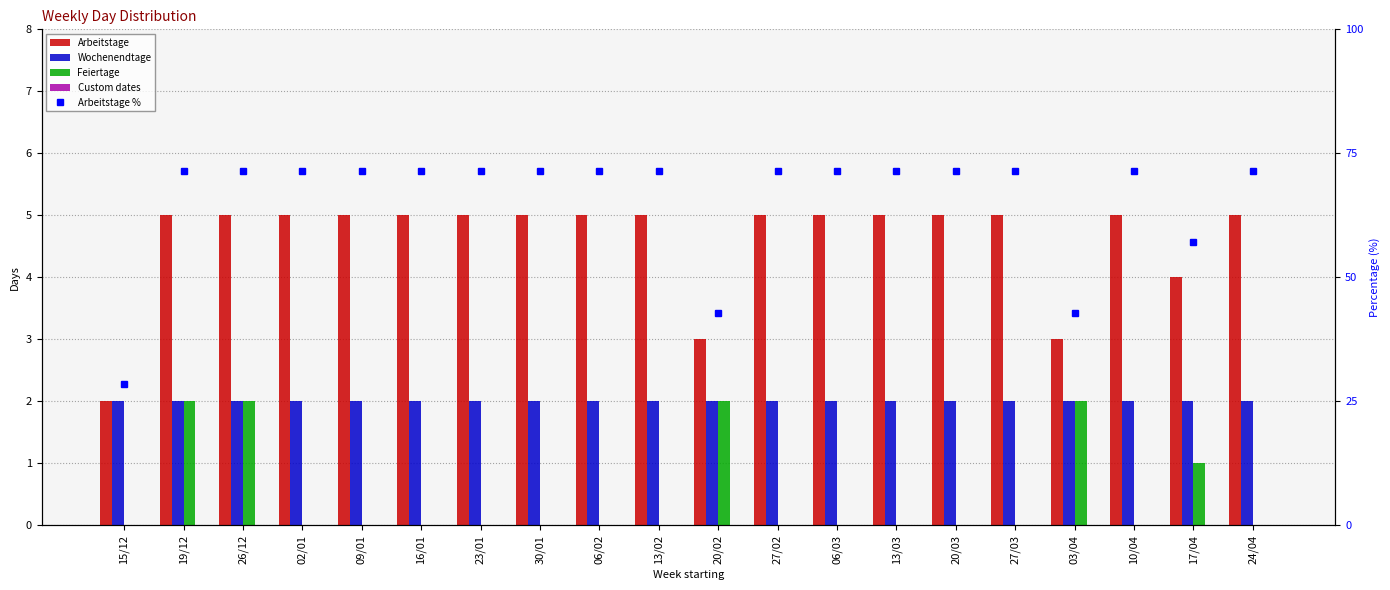

Reading left to right, what are all the values shown in this chart?

Arbeitstage: 15/12=2.0	19/12=5.0	26/12=5.0	02/01=5.0	09/01=5.0	16/01=5.0	23/01=5.0	30/01=5.0	06/02=5.0	13/02=5.0	20/02=3.0	27/02=5.0	06/03=5.0	13/03=5.0	20/03=5.0	27/03=5.0	03/04=3.0	10/04=5.0	17/04=4.0	24/04=5.0
Wochenendtage: 15/12=2.0	19/12=2.0	26/12=2.0	02/01=2.0	09/01=2.0	16/01=2.0	23/01=2.0	30/01=2.0	06/02=2.0	13/02=2.0	20/02=2.0	27/02=2.0	06/03=2.0	13/03=2.0	20/03=2.0	27/03=2.0	03/04=2.0	10/04=2.0	17/04=2.0	24/04=2.0
Feiertage: 15/12=0.0	19/12=2.0	26/12=2.0	02/01=0.0	09/01=0.0	16/01=0.0	23/01=0.0	30/01=0.0	06/02=0.0	13/02=0.0	20/02=2.0	27/02=0.0	06/03=0.0	13/03=0.0	20/03=0.0	27/03=0.0	03/04=2.0	10/04=0.0	17/04=1.0	24/04=0.0
Custom dates: 15/12=0.0	19/12=0.0	26/12=0.0	02/01=0.0	09/01=0.0	16/01=0.0	23/01=0.0	30/01=0.0	06/02=0.0	13/02=0.0	20/02=0.0	27/02=0.0	06/03=0.0	13/03=0.0	20/03=0.0	27/03=0.0	03/04=0.0	10/04=0.0	17/04=0.0	24/04=0.0
Arbeitstage %: 15/12=28.6	19/12=71.4	26/12=71.4	02/01=71.4	09/01=71.4	16/01=71.4	23/01=71.4	30/01=71.4	06/02=71.4	13/02=71.4	20/02=42.9	27/02=71.4	06/03=71.4	13/03=71.4	20/03=71.4	27/03=71.4	03/04=42.9	10/04=71.4	17/04=57.1	24/04=71.4